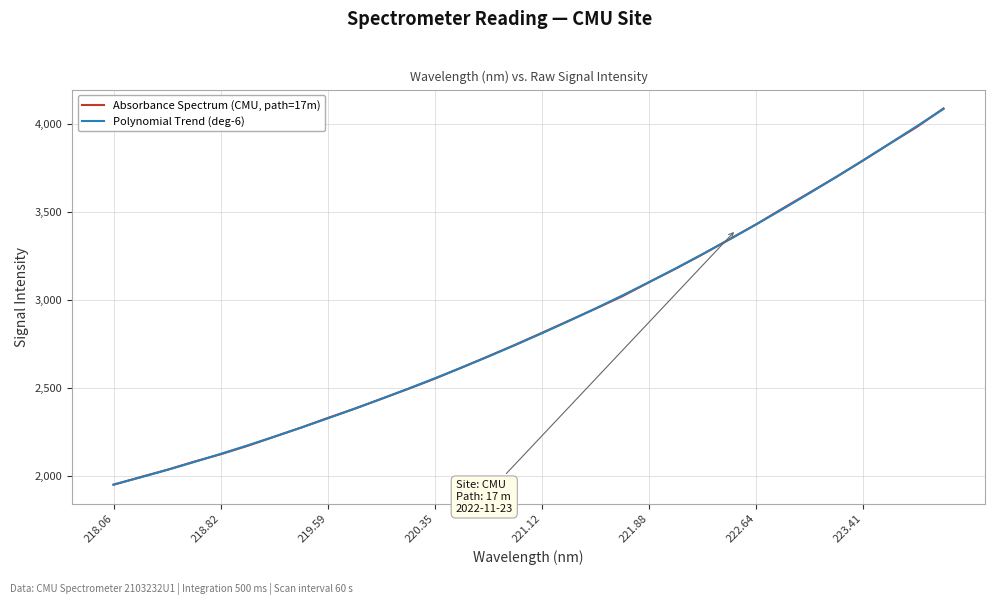

What are all the series names shown in the legend?

Absorbance Spectrum (CMU, path=17m), Polynomial Trend (deg-6)